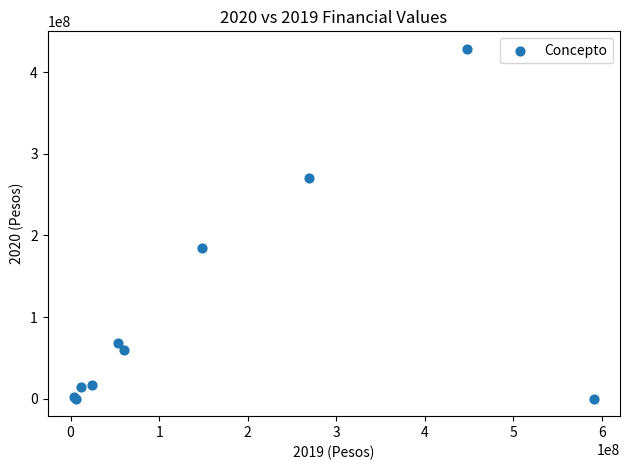

What Y value in the scatter plot is closest to 214218968?

184566837.1